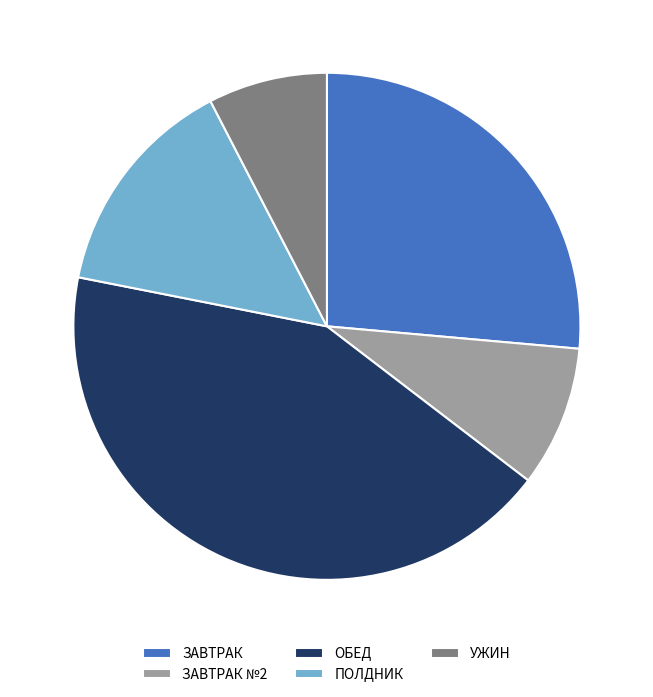

Which category has the smallest portion of the pie?

УЖИН